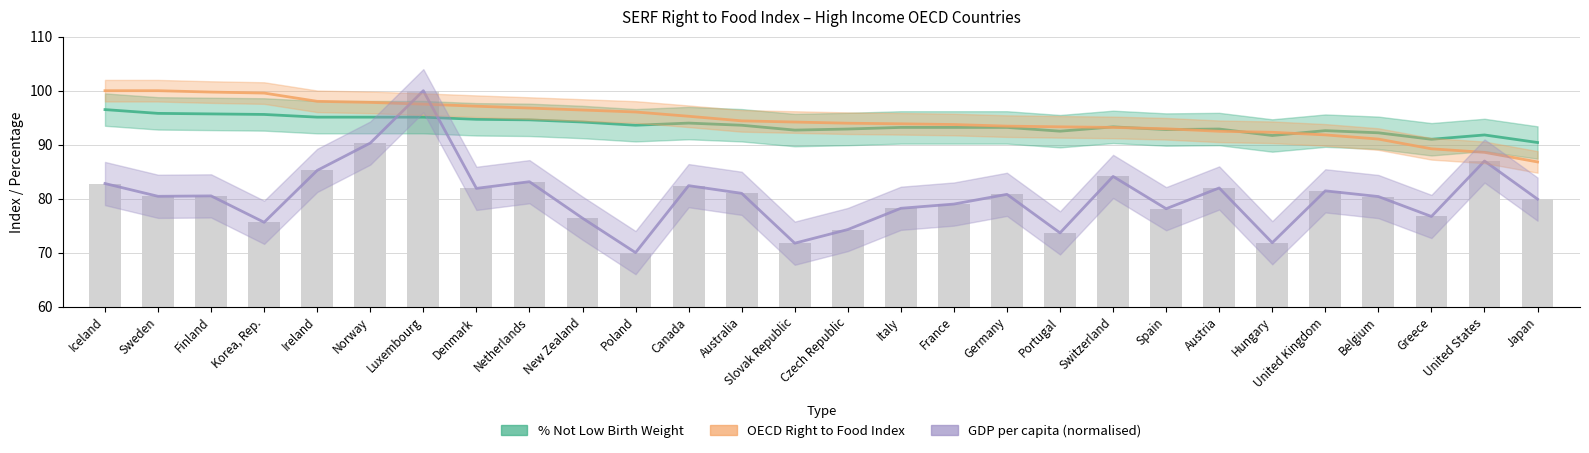

List the series in order of their peak value, lowest first.

% Not Low Birth Weight, OECD Right to Food Index, GDP per capita (normalised)